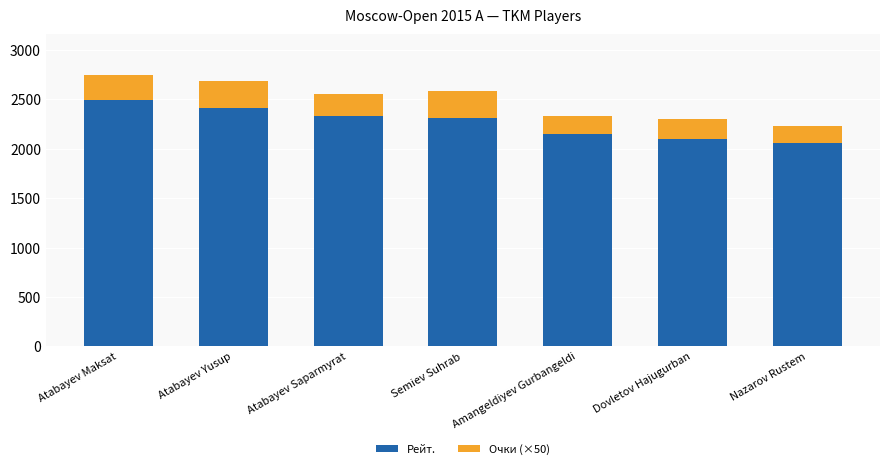

True or false: Рейт. has a value of 3401 at Nazarov Rustem.

False